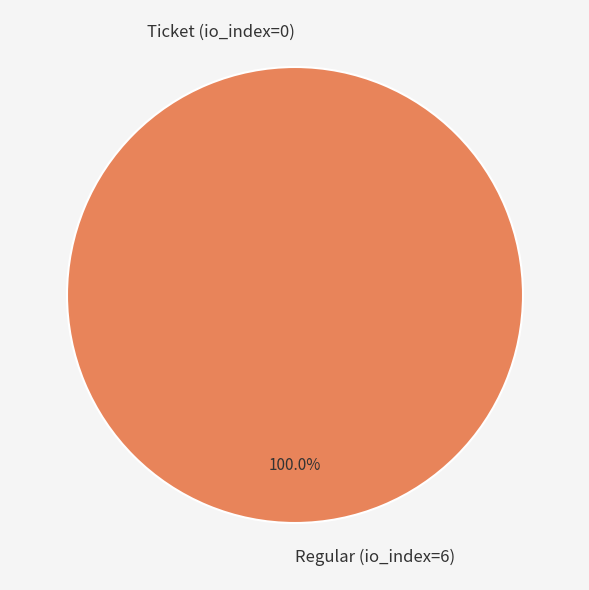

To the nearest percent, what is the average slice percentage?

50%